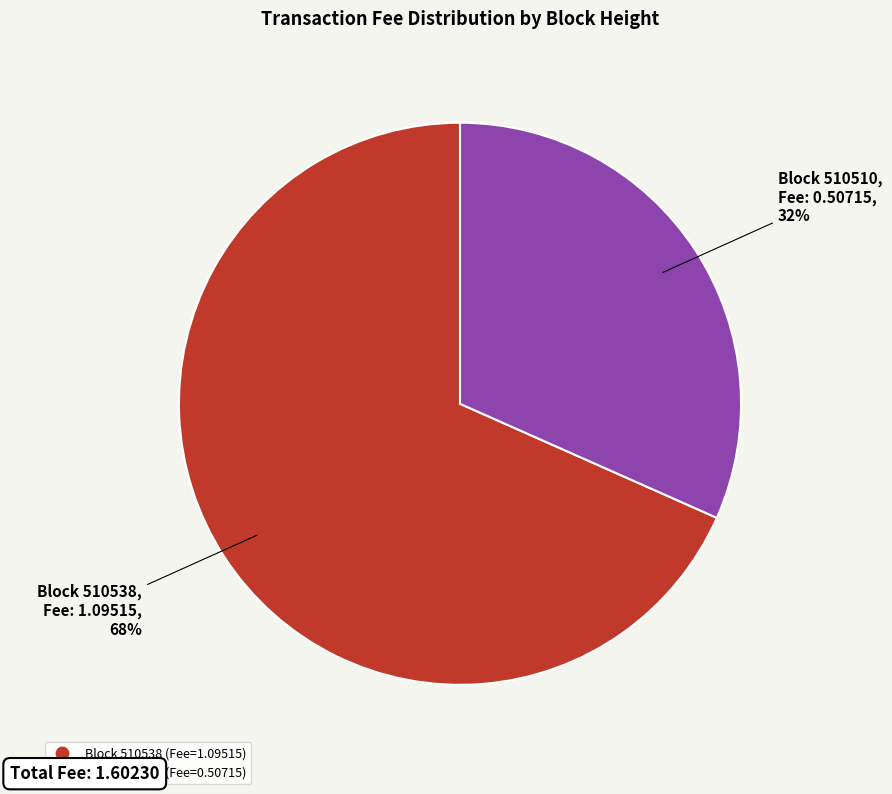

To the nearest percent, what is the average slice percentage?

50%